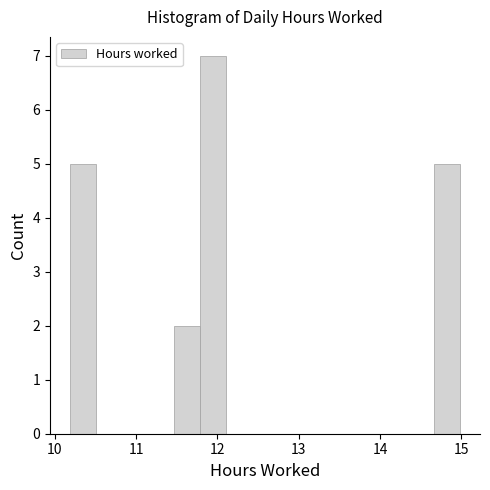

Around what value on the x-axis is the tallest bar? Give the approximate position of its centre, as read against the axis.

11.9